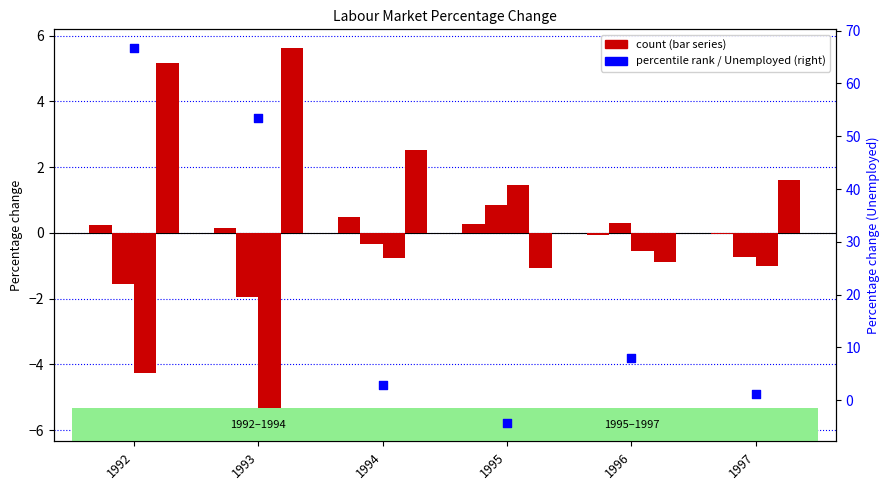

Which series has the widest spread of Y values?

Unemployed (right axis)